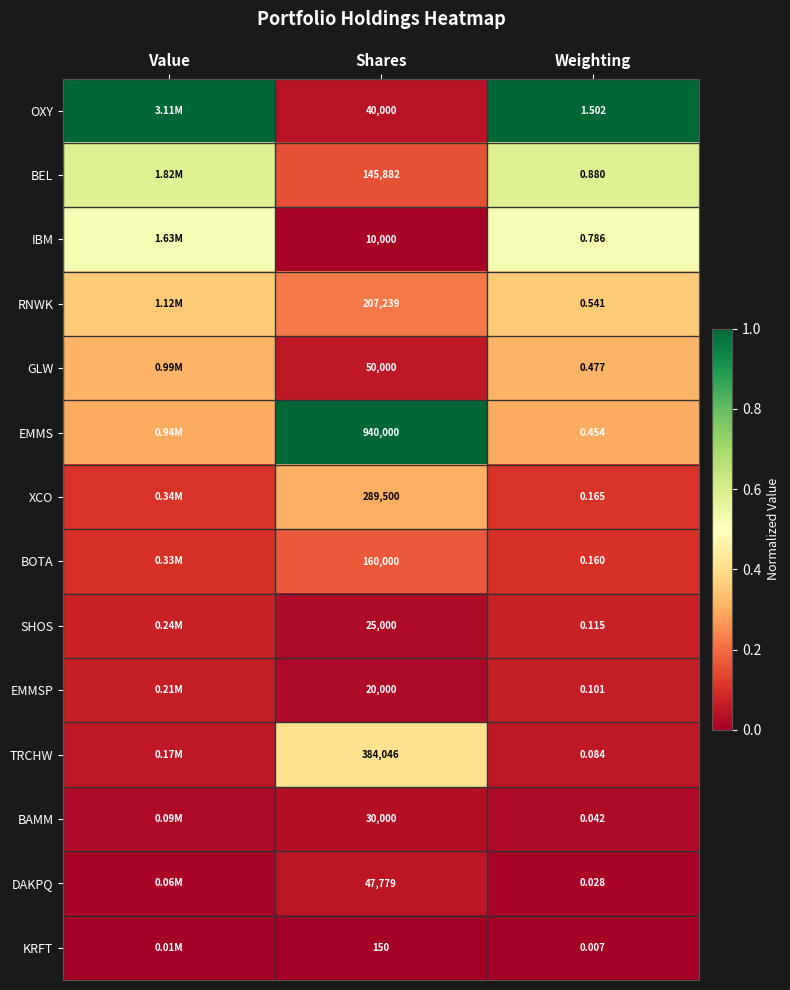

Is the value of EMMSP at Weighting greater than the value of IBM at Shares?

No